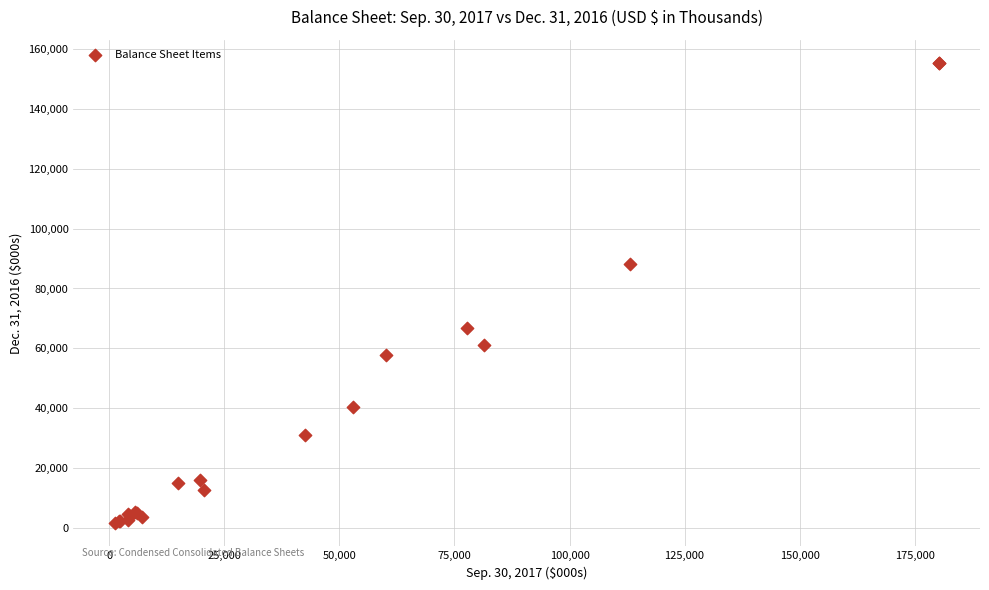

What Y value in the scatter plot is closest to 78466?

88211